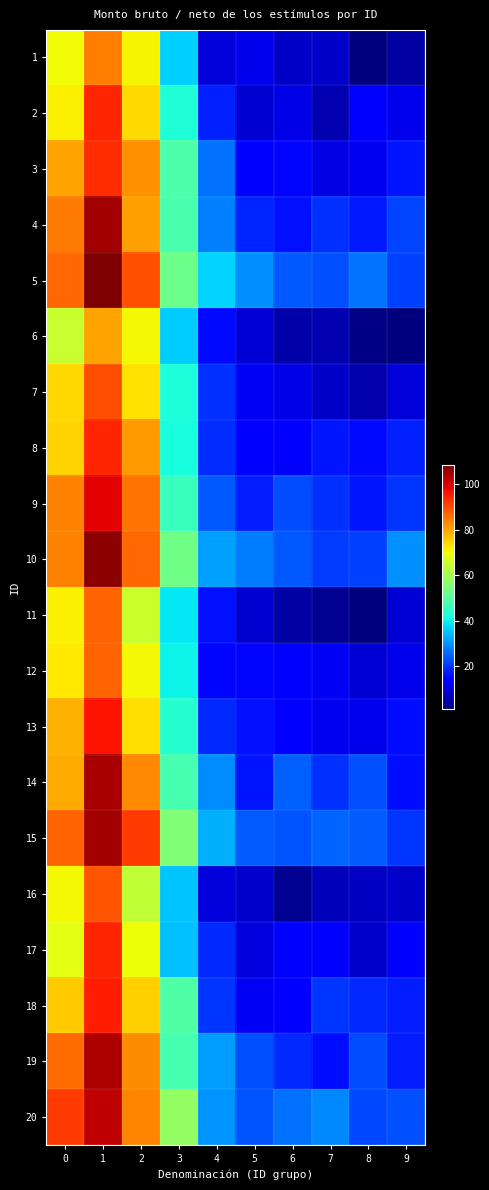

At 5, list the series in order from smallest to largest.

16, 11, 2, 6, 17, 1, 18, 7, 3, 8, 12, 13, 14, 9, 4, 19, 20, 15, 10, 5